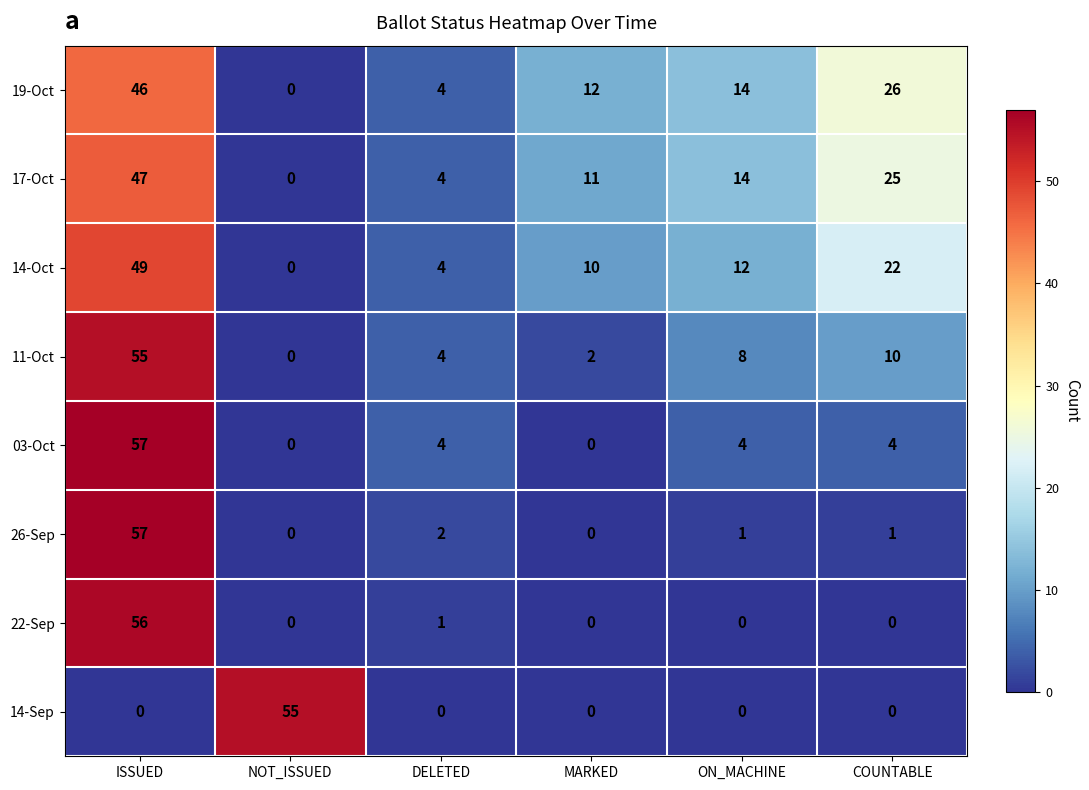

What is the difference between the maximum and second lowest values in the 19-Oct series?

42